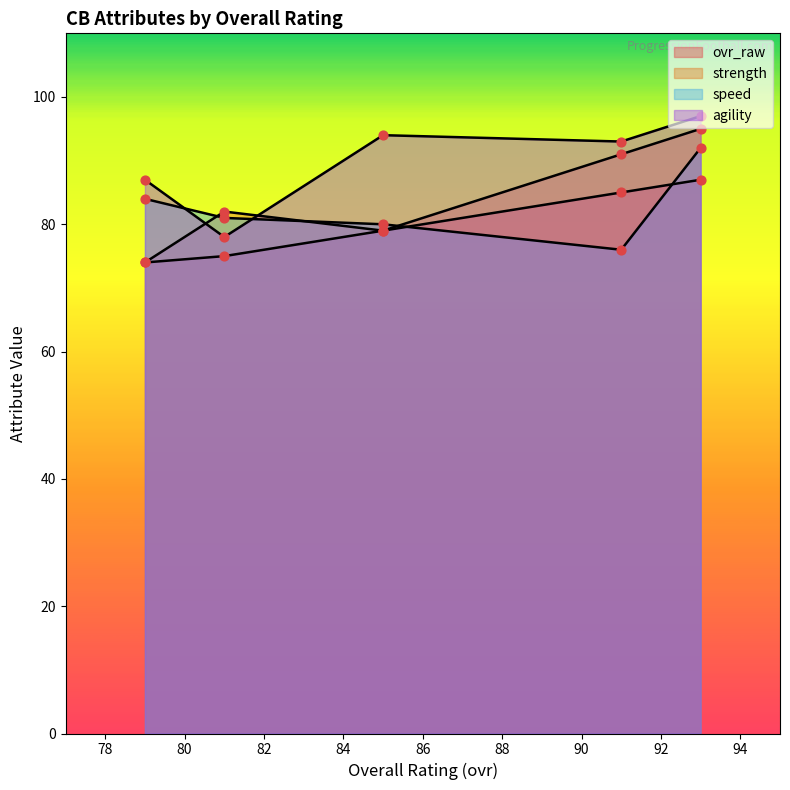

Which series has the widest spread of Y values?

strength